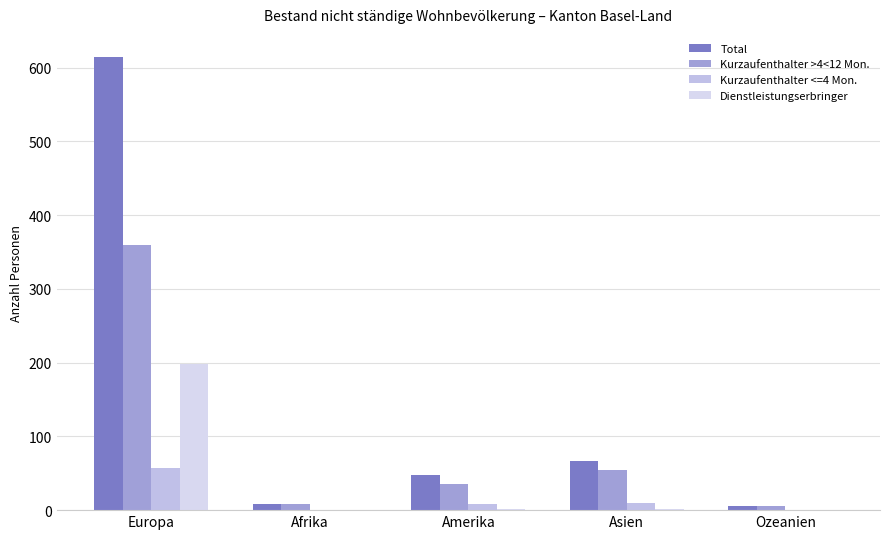

What is the label of the 5th bar from the left?

Ozeanien